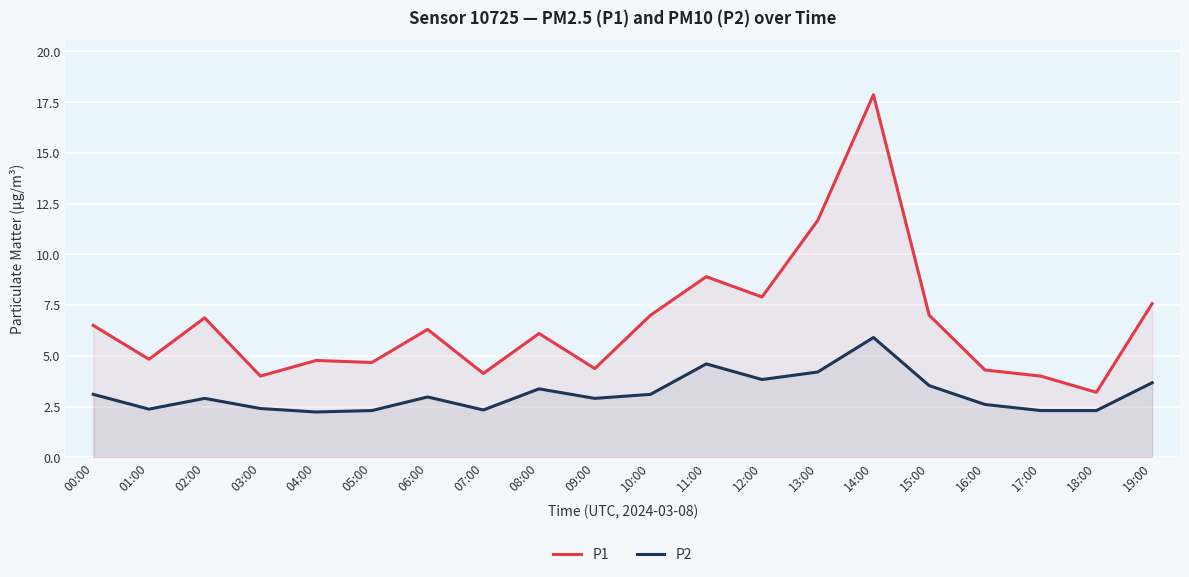

How many lines are shown in the chart?

2